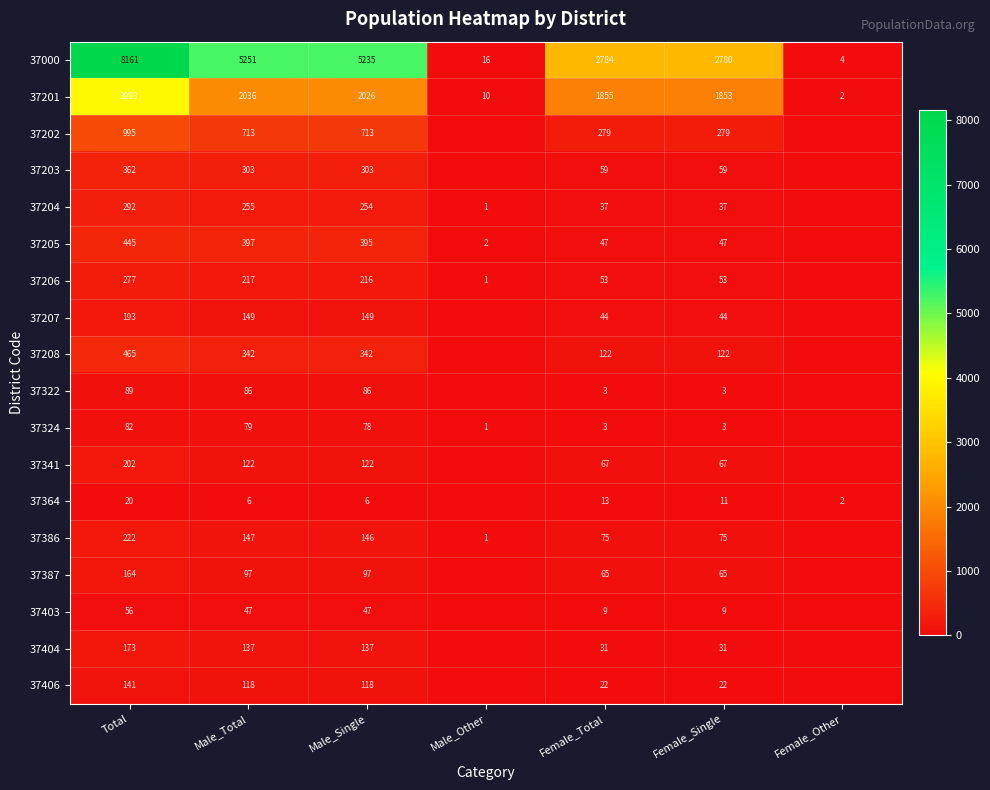

At how many categories does at least one series exceed 2992?

3